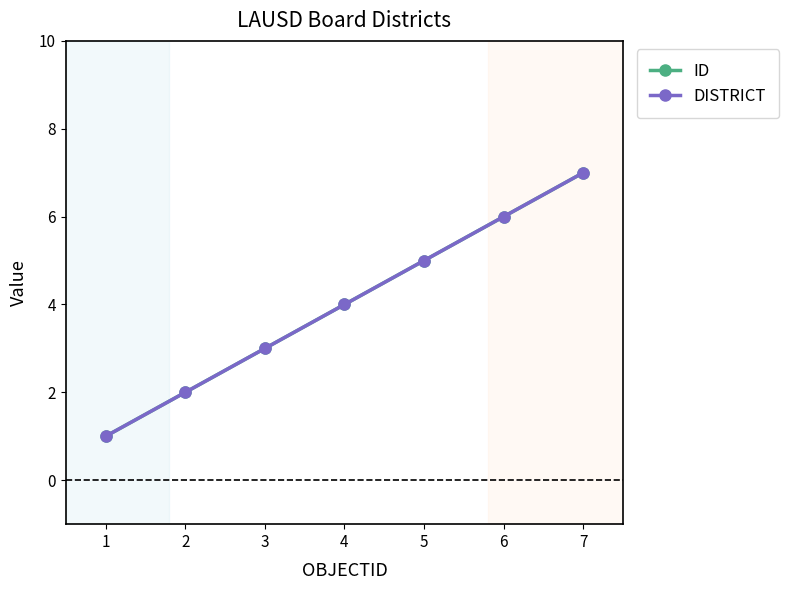

Does the chart have visible grid lines?

No